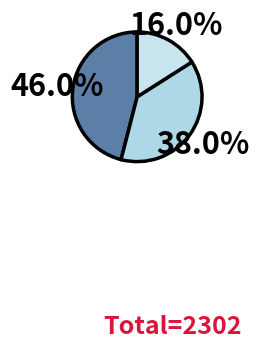

How many segments does this pie chart have?

3